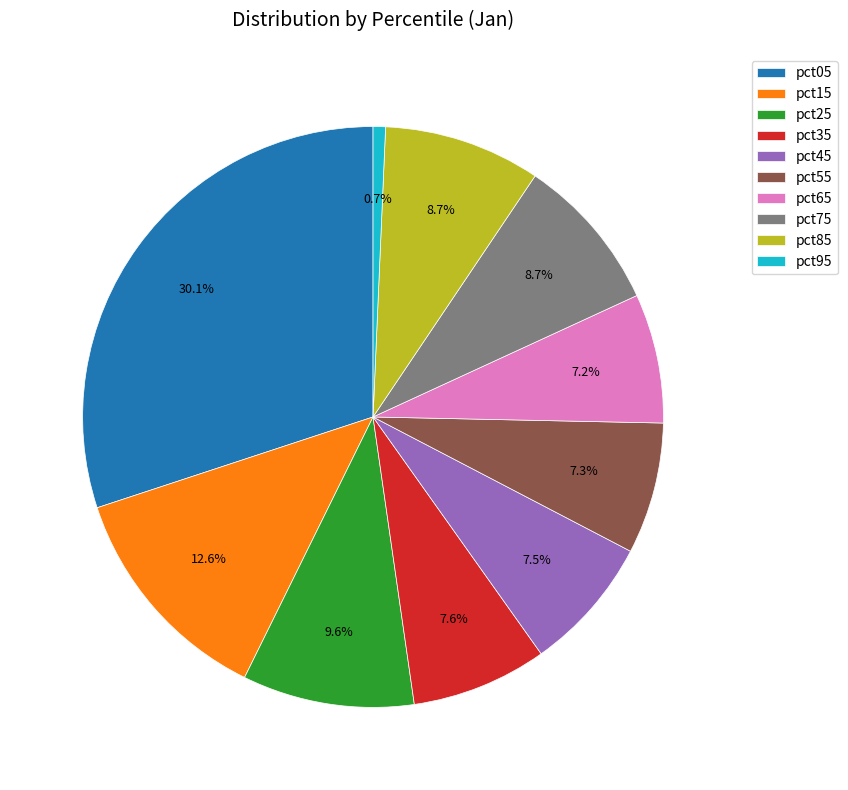

Is it true that pct85 is 9% of the pie?

True